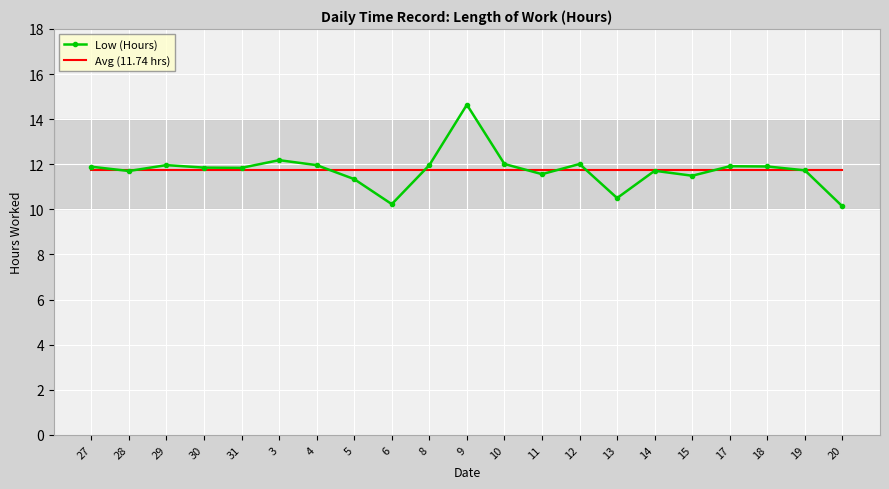

After their last crossing, which series has the higher values: Avg (11.74 hrs) or Low (Hours)?

Avg (11.74 hrs)